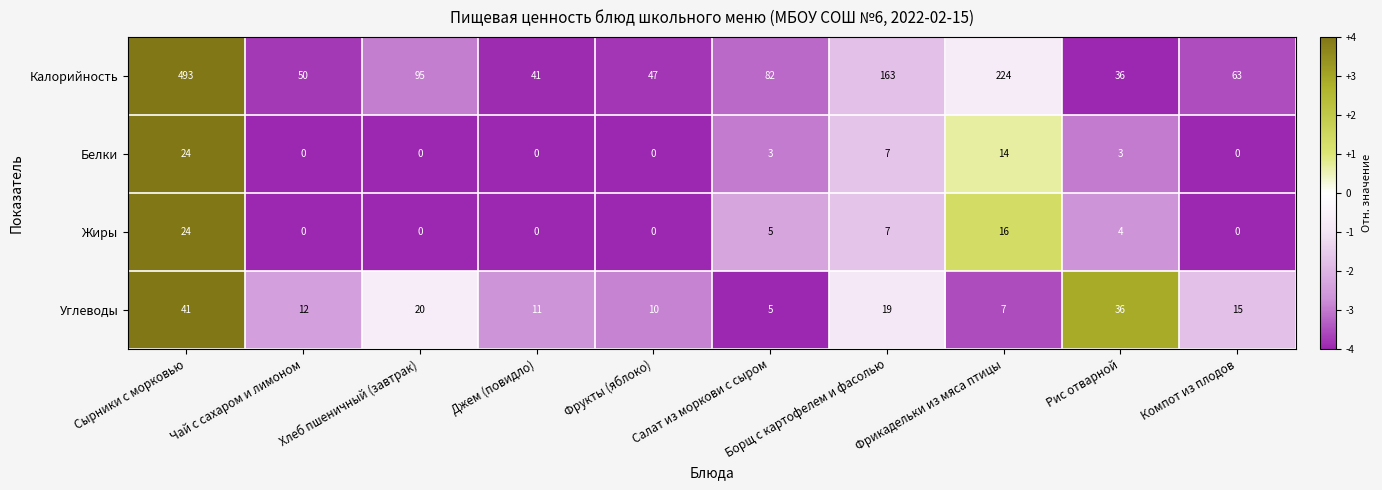

What is the average value of the Жиры series?

6